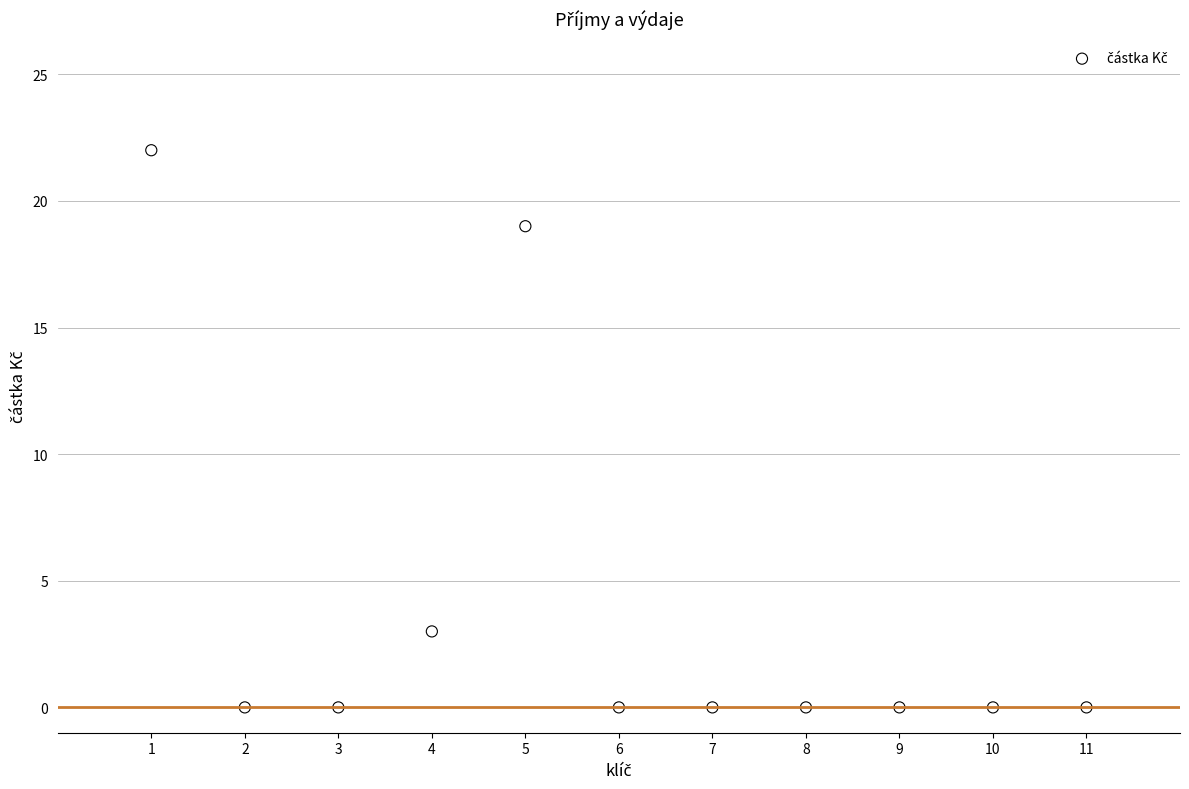

What is the range of Y values (max minus min)?

22